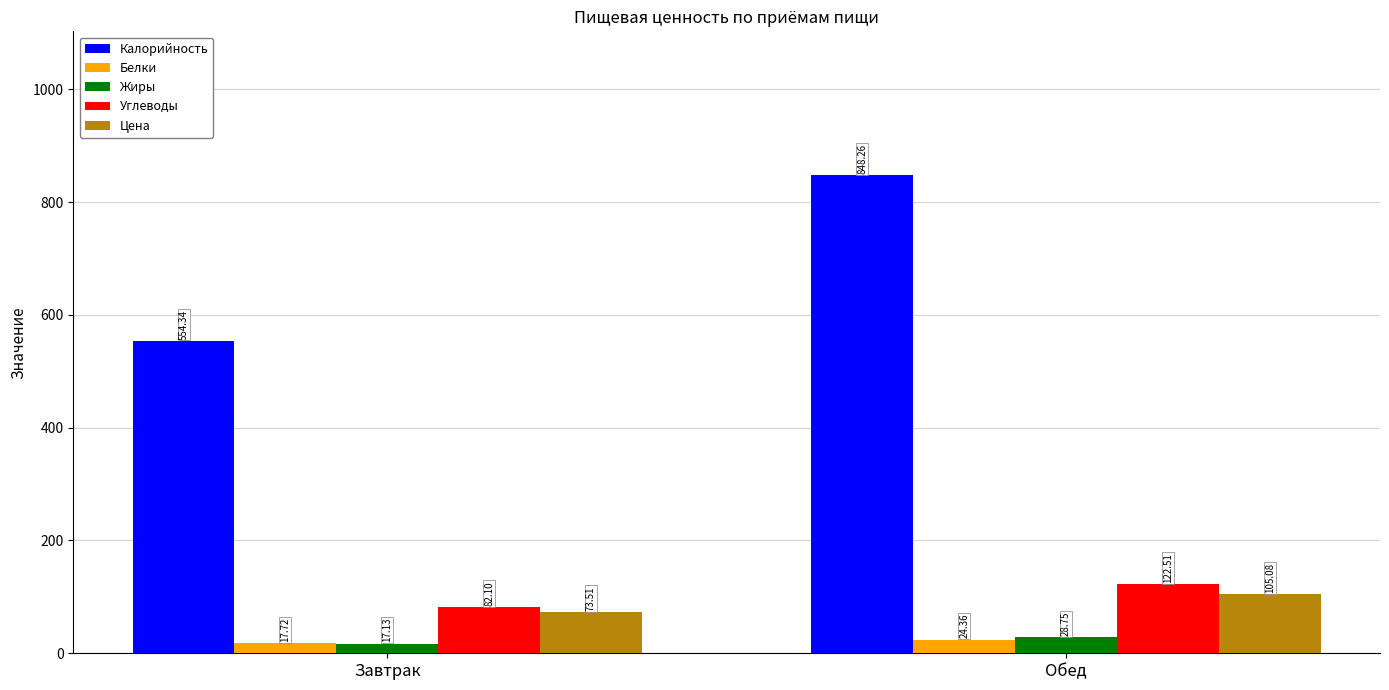

How many bars are there in total?

10